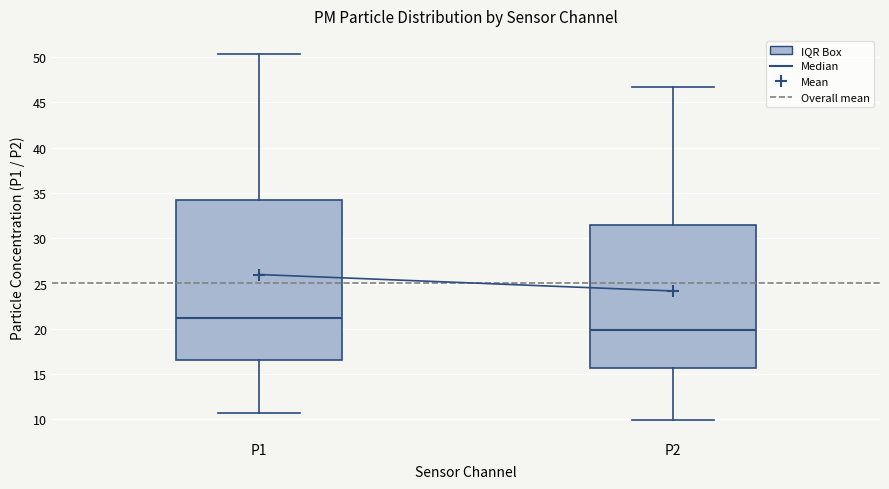

Reading left to right, read every box against the y-axis: the position of its median line, the range the box covers, and the ends of its whiskers. The values are not printed on the chart, so give them approximately, as read against the axis.

P1: median 21.0, box 16.5 to 34.0, whiskers 10.5 to 50.5
P2: median 20.0, box 15.5 to 31.5, whiskers 10.0 to 46.5